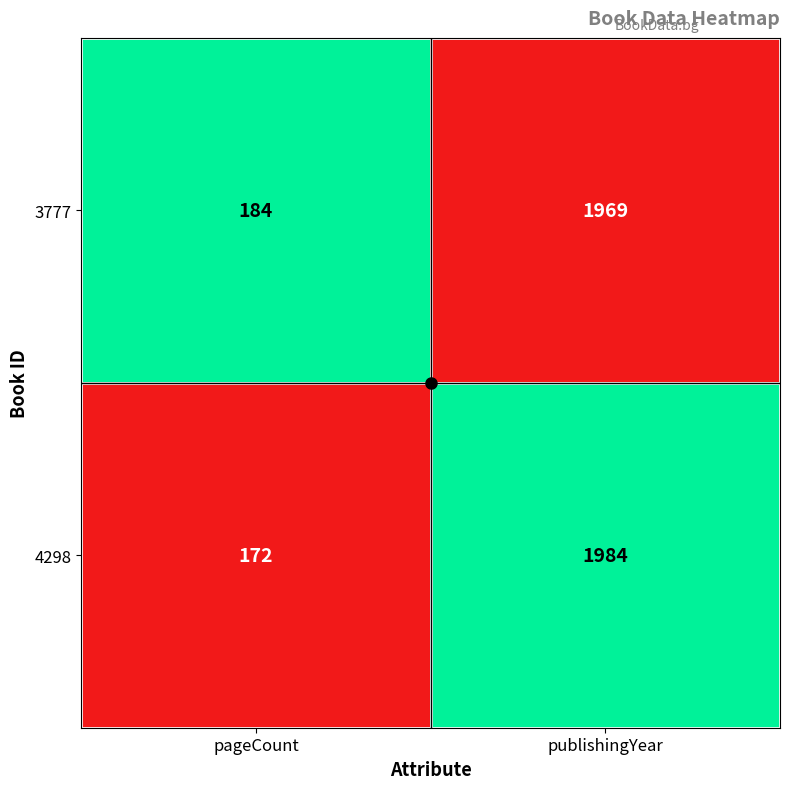

Which series has the widest spread of values?

4298